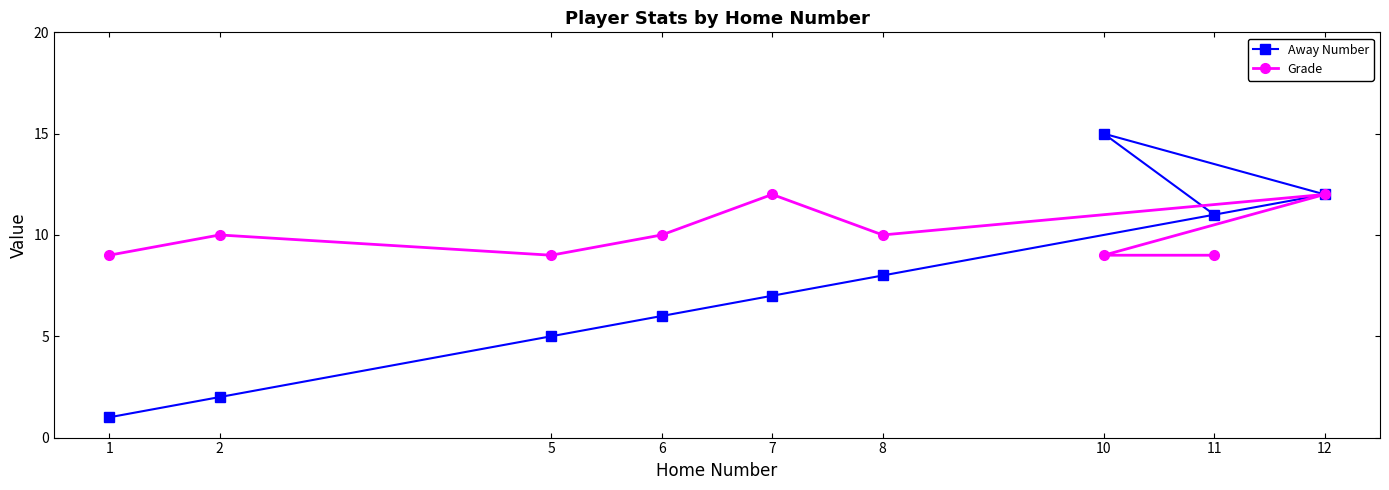

What is the difference between the maximum and second lowest values in the Away Number series?

13